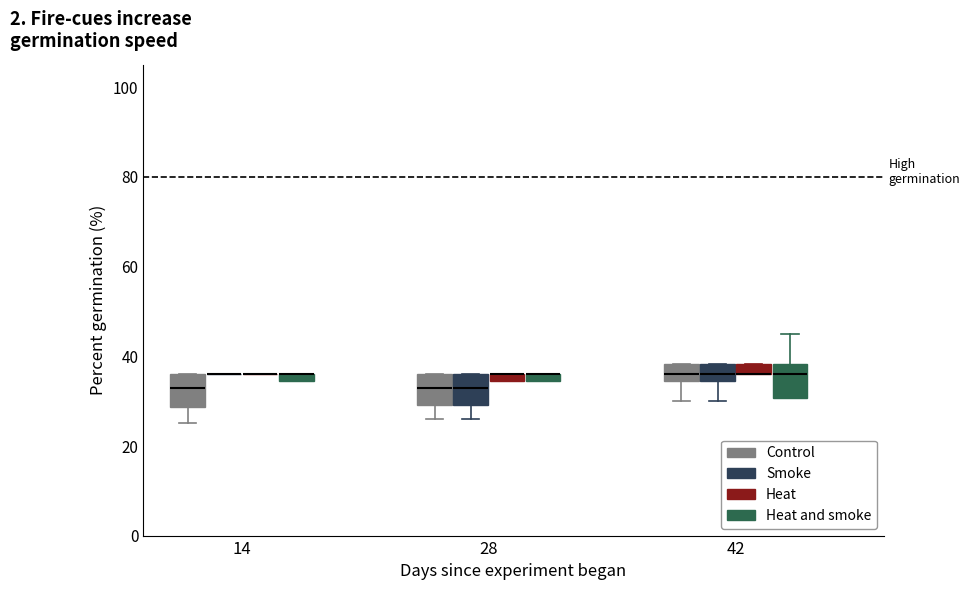

Where is the lower edge of the box for 14 (Heat and smoke) on the y-axis? The values are not printed on the chart, so give them approximately, as read against the axis.

34